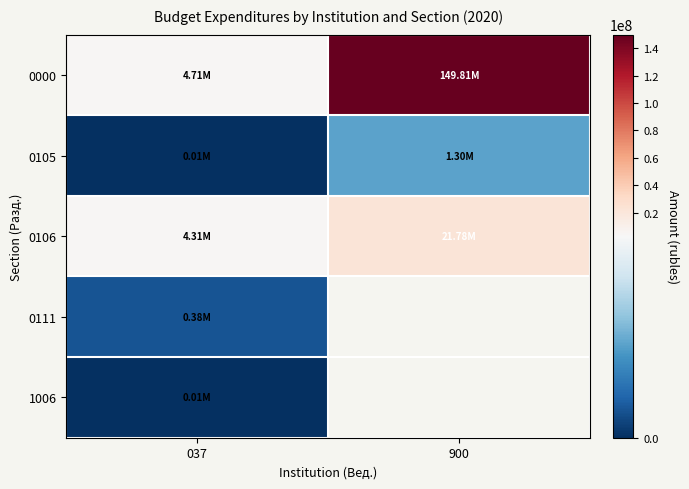

Which category has the lowest value in the 0106 series?

037